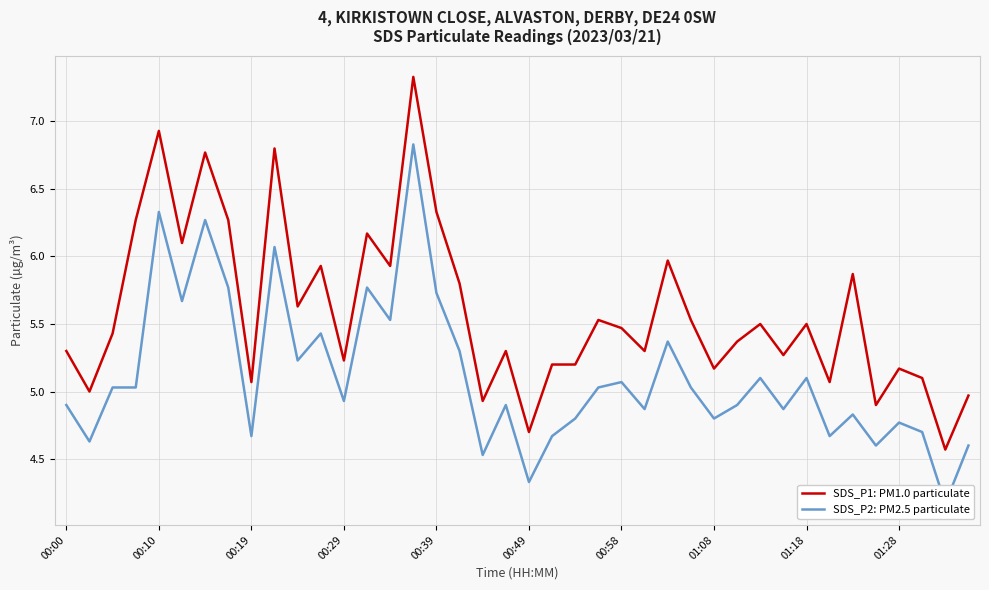

What is the value of the SDS_P1: PM1.0 particulate point at the 1st from the left?

5.3